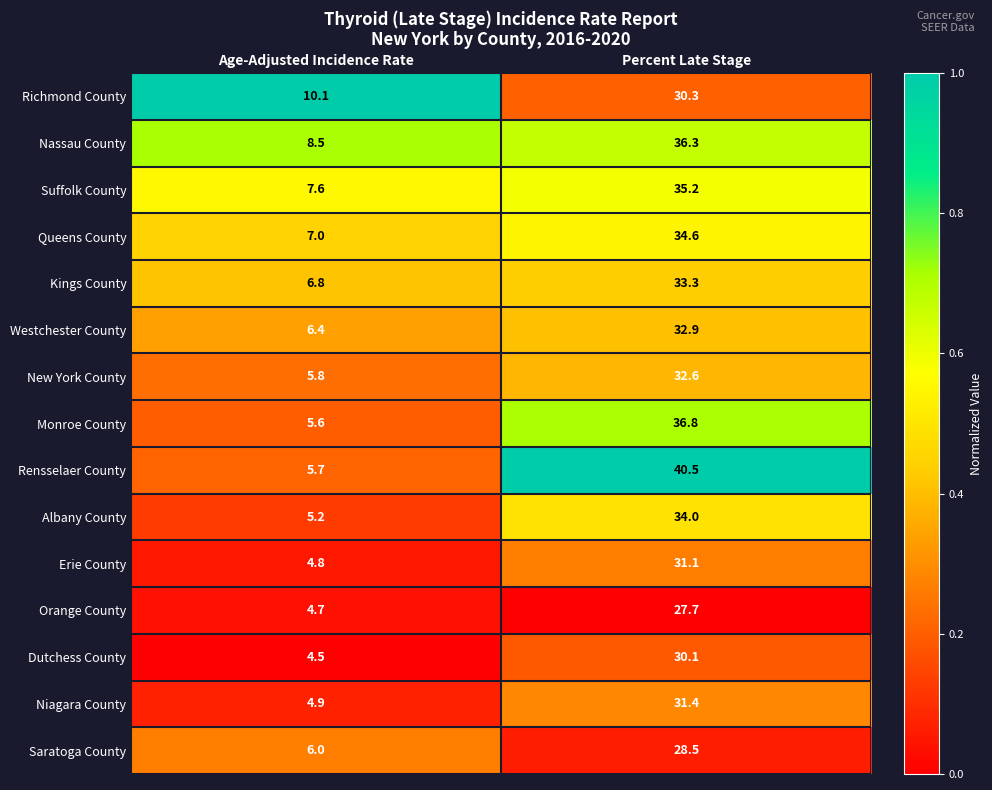

What value does the Dutchess County series have at Age-Adjusted Incidence Rate?

4.5